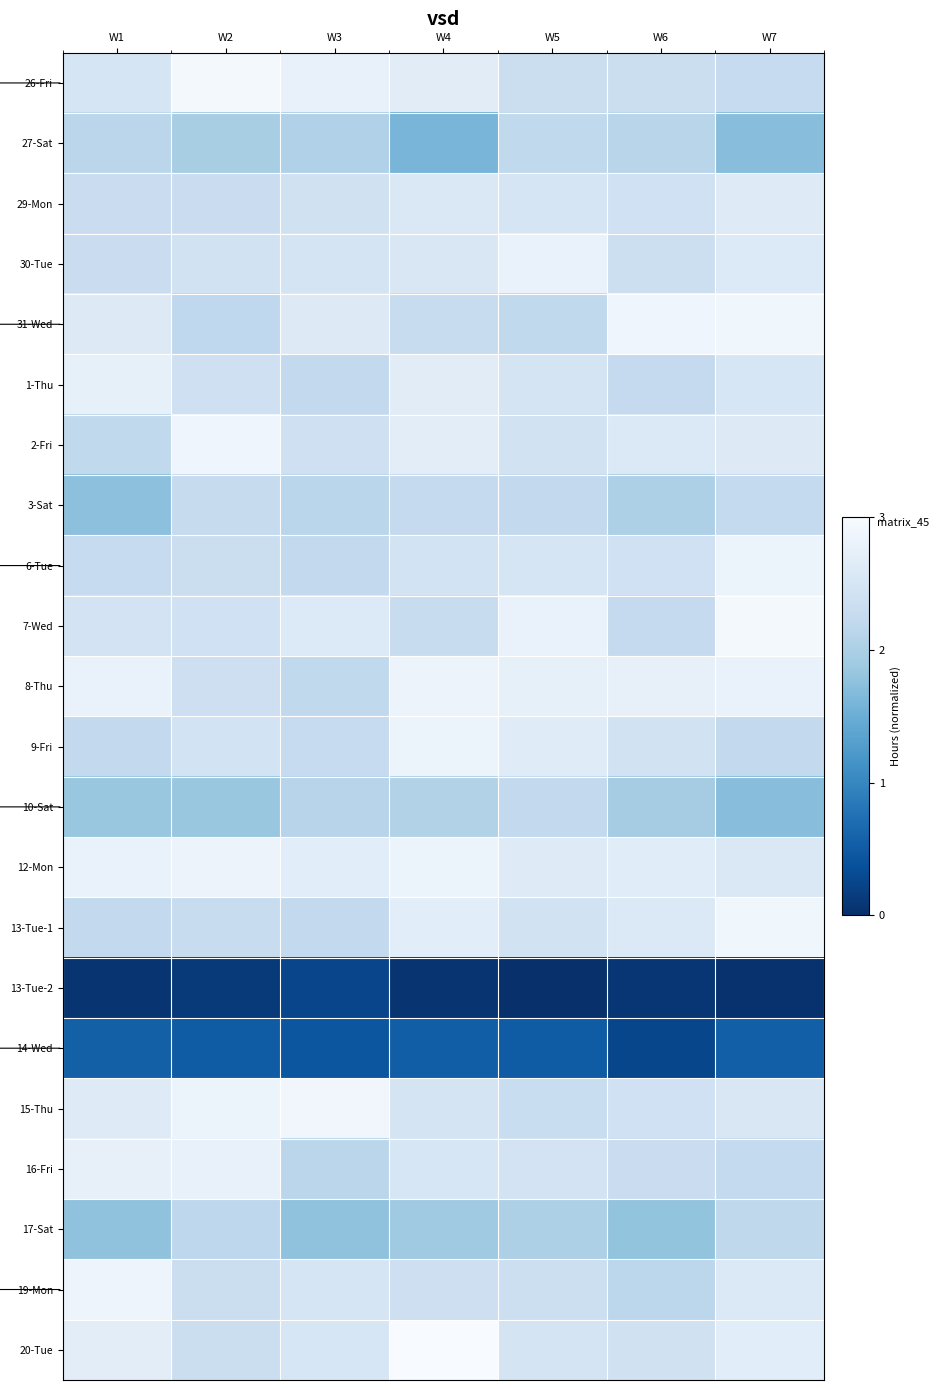

Rank the series at W1 from highest to lowest value.

19-Mon, 12-Mon, 8-Thu, 16-Fri, 1-Thu, 20-Tue, 15-Thu, 31-Wed, 26-Fri, 7-Wed, 29-Mon, 30-Tue, 6-Tue, 9-Fri, 13-Tue-1, 2-Fri, 27-Sat, 10-Sat, 17-Sat, 3-Sat, 14-Wed, 13-Tue-2